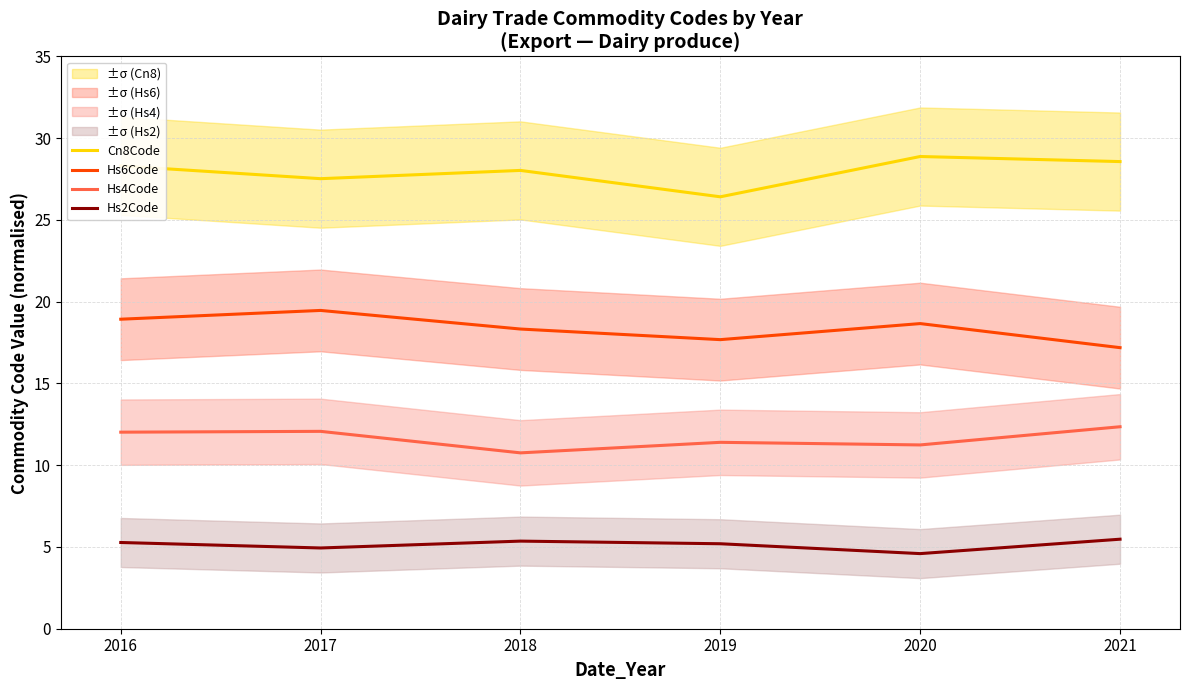

At which label does Hs4Code reach its minimum?

2018